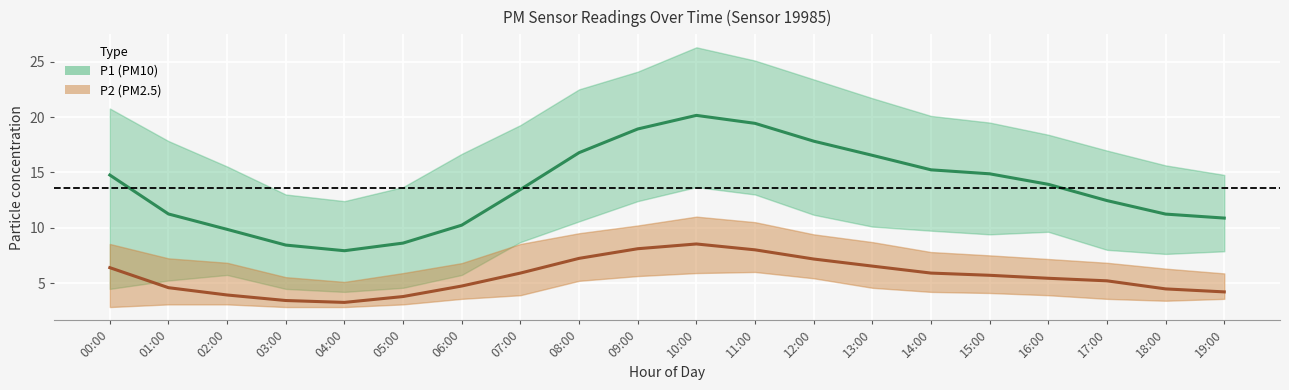

True or false: P1 has a value of 12.4 at 17:00.

True